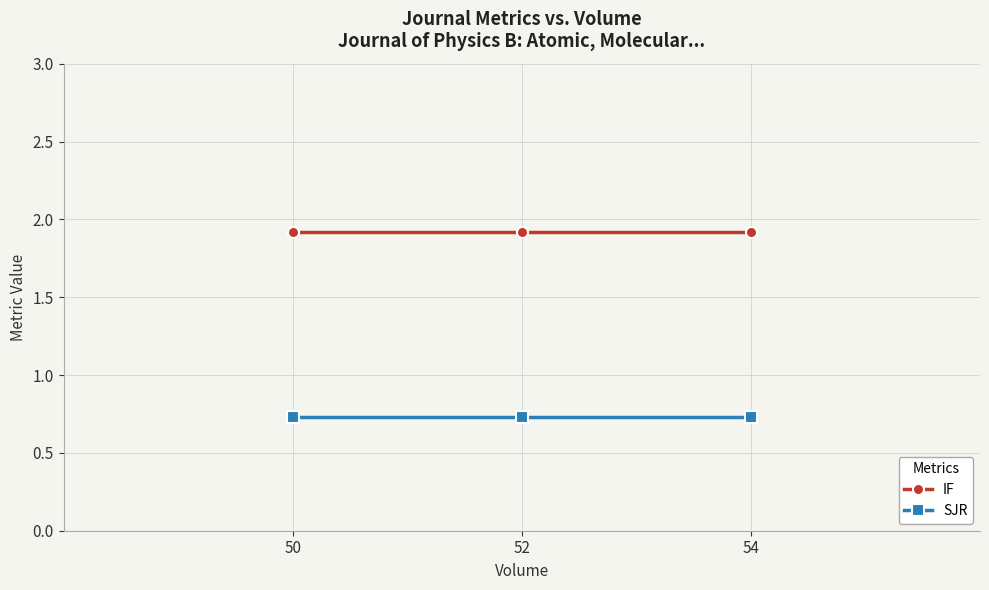

How many lines are shown in the chart?

2